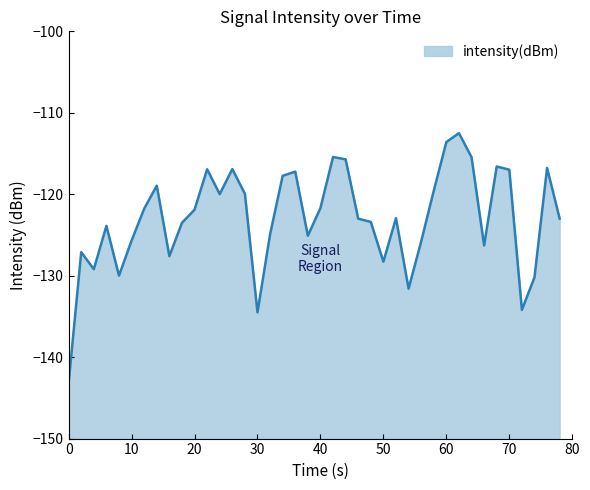

Does the chart have visible grid lines?

No